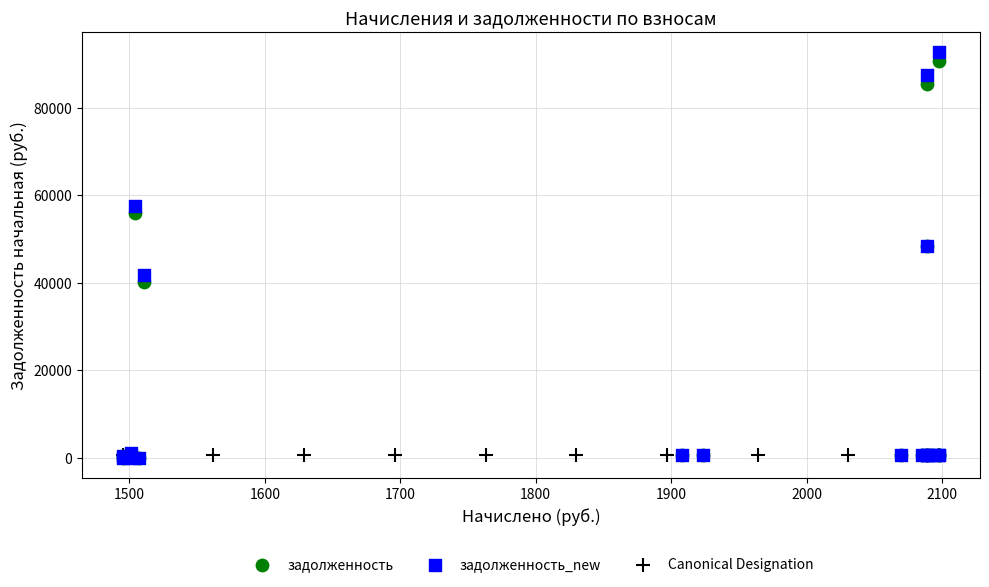

What are all the series names shown in the legend?

задолженность, задолженность_new, Canonical Designation